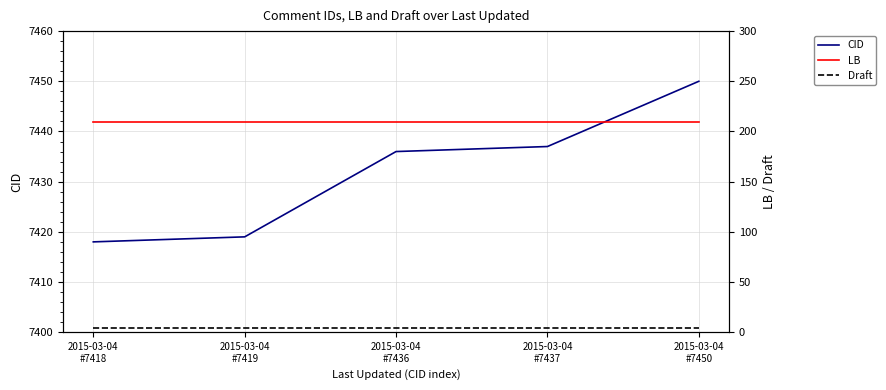

At which category is the sum across all series the highest?

2015-03-04
#7450